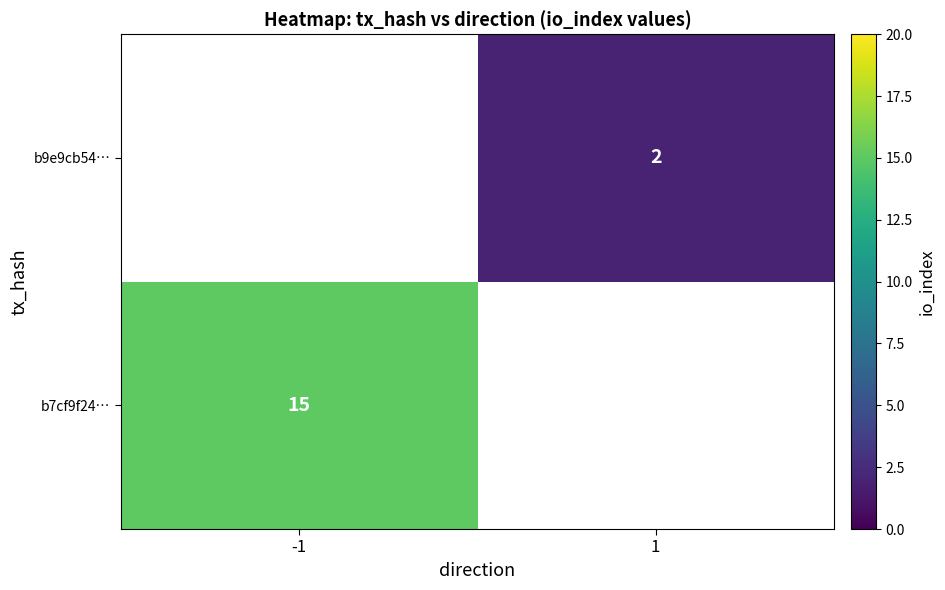

The value of b9e9cb54… at 1 is 3. True or false?

False